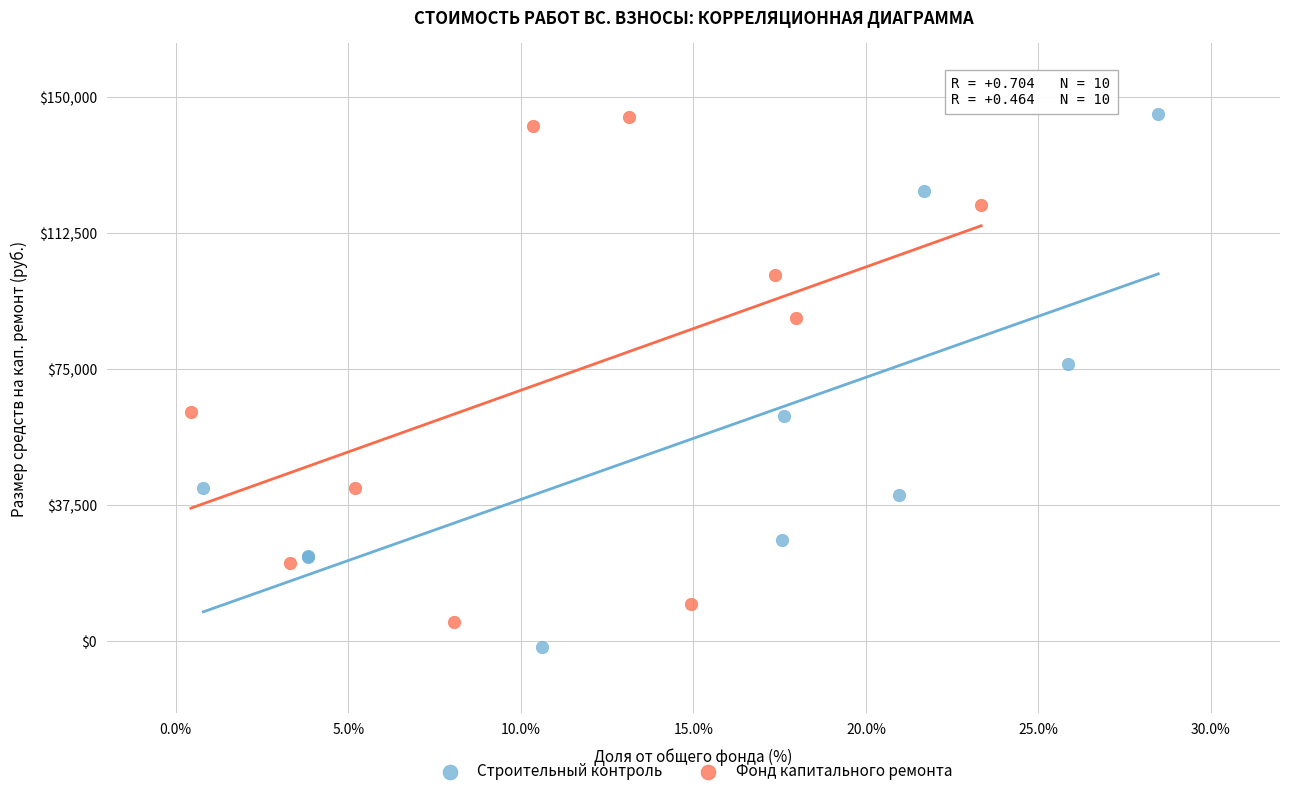

What are all the series names shown in the legend?

Строительный контроль, Фонд капитального ремонта